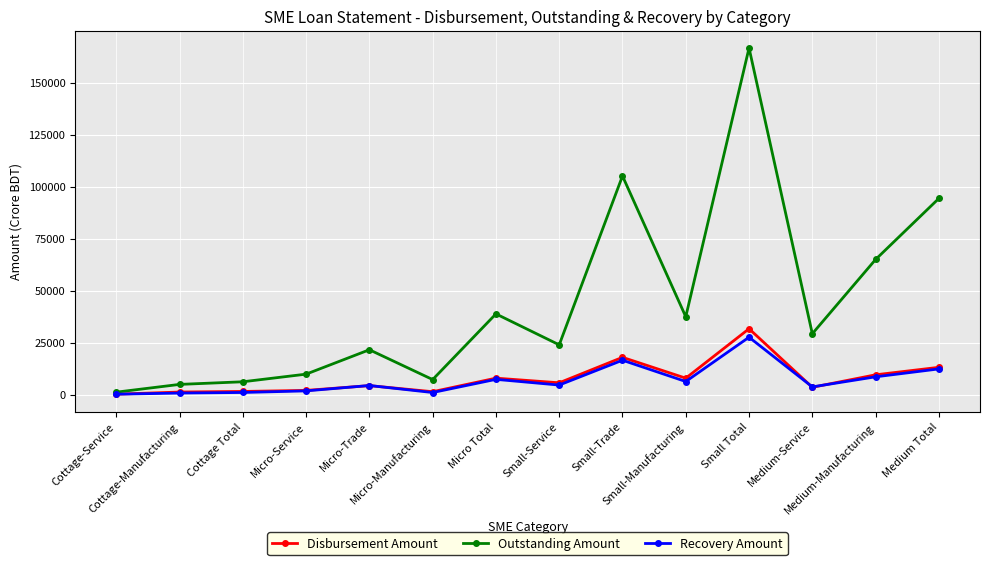

Which series has the largest range (max minus min)?

Outstanding Amount